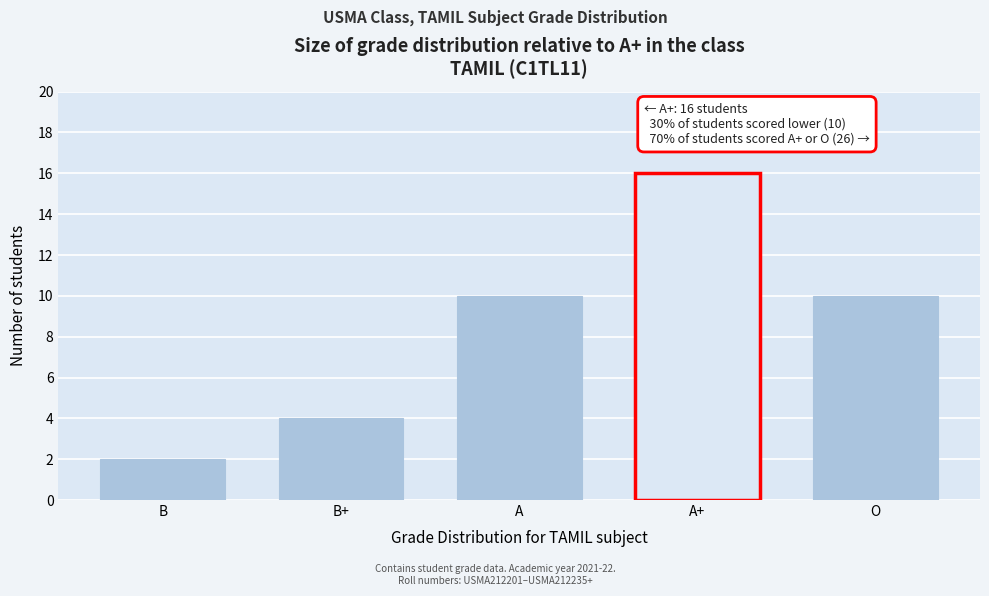

Reading right to left, extract all data points from this chart.

10	16	10	4	2